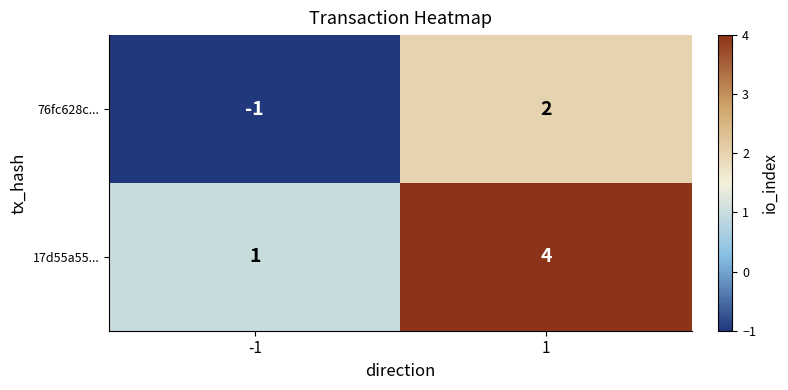

How many data points does each series have?

2